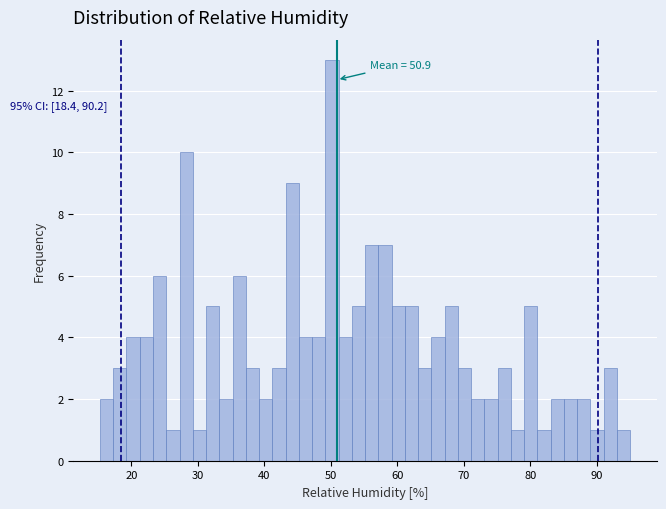

Around what value on the x-axis is the tallest bar? Give the approximate position of its centre, as read against the axis.

50